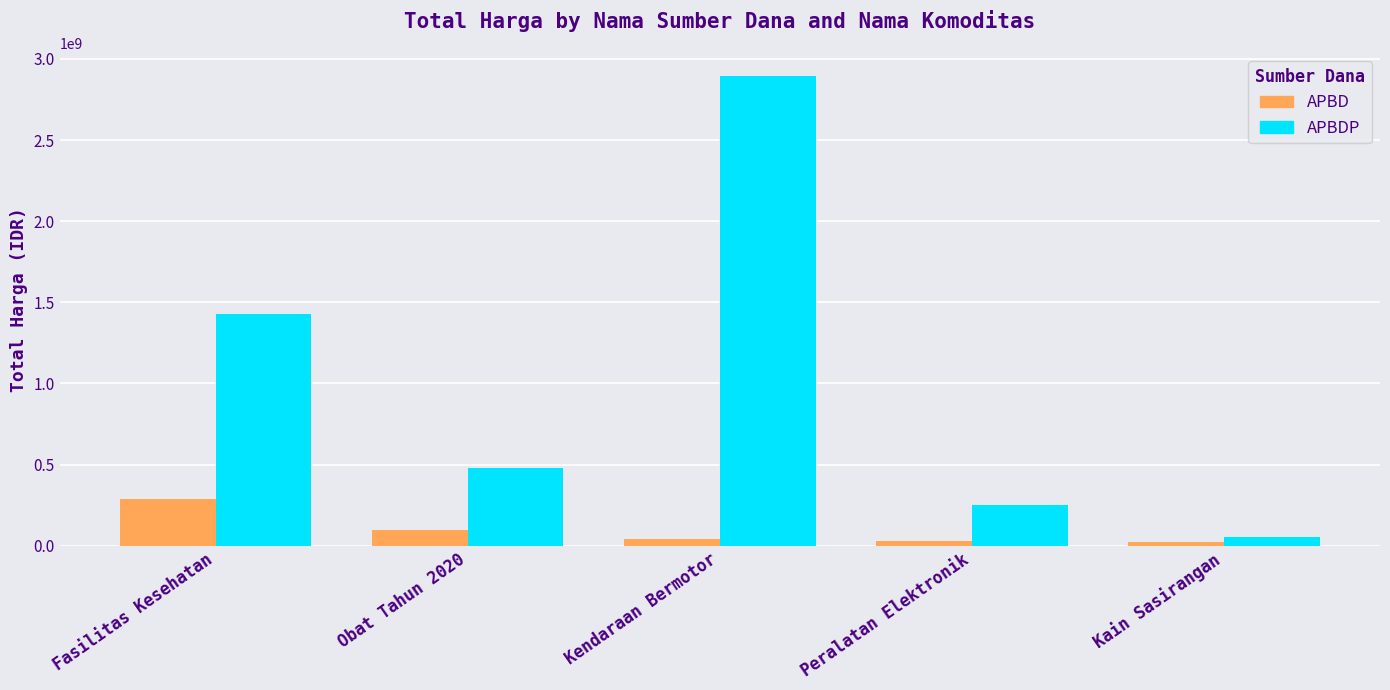

Rank the categories by APBDP value from highest to lowest.

Kendaraan Bermotor, Fasilitas Kesehatan, Obat Tahun 2020, Peralatan Elektronik, Kain Sasirangan